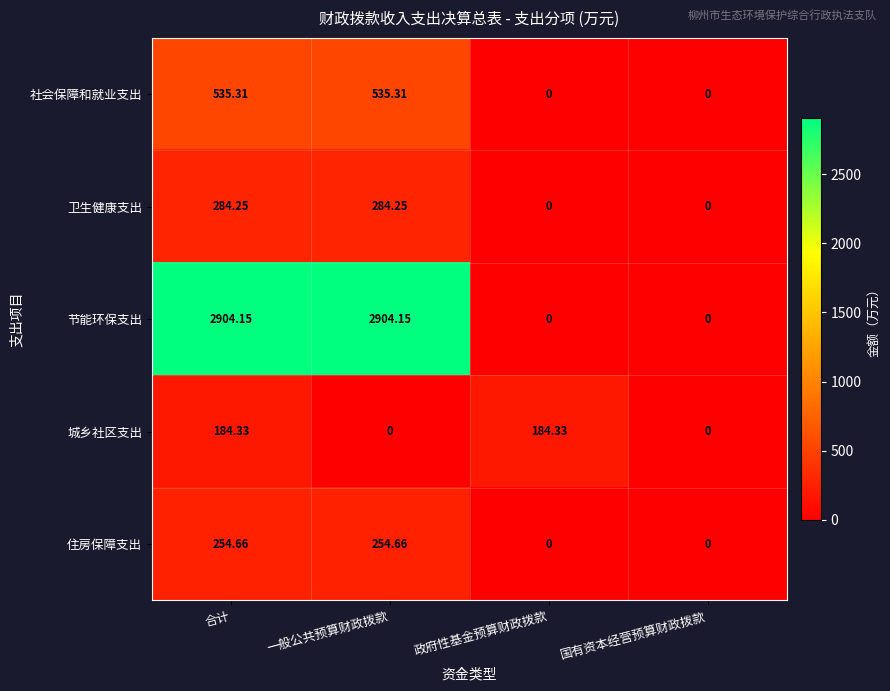

Which series has the largest range (max minus min)?

节能环保支出